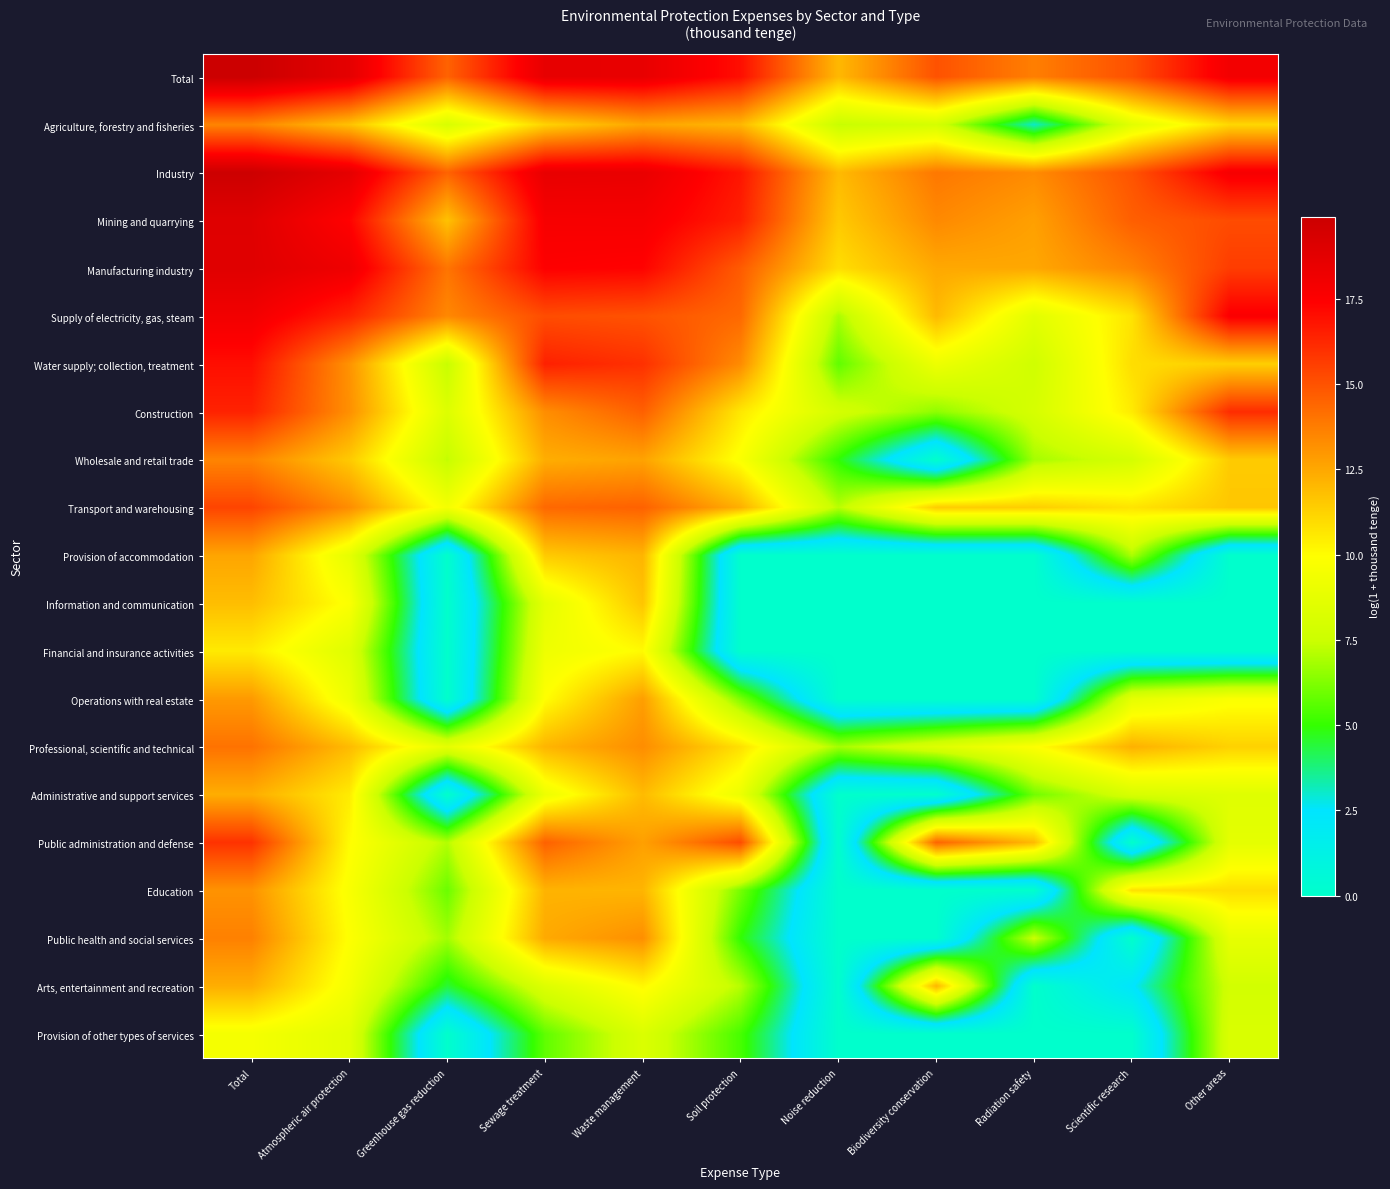

Which has a higher value, Scientific research or Sewage treatment?

Sewage treatment